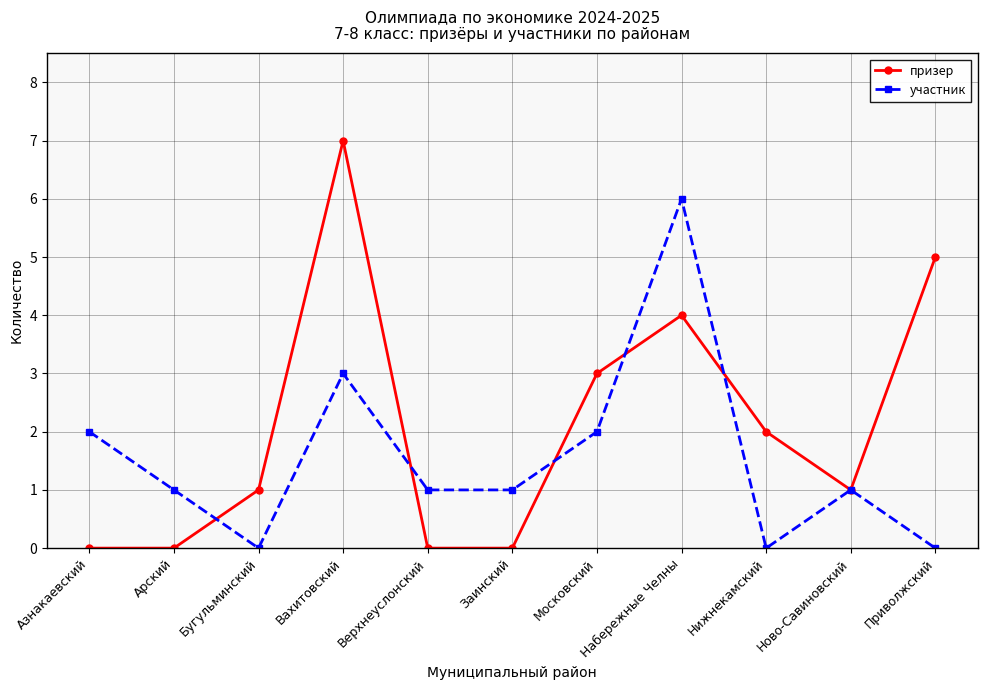

What are all the series names shown in the legend?

призер, участник